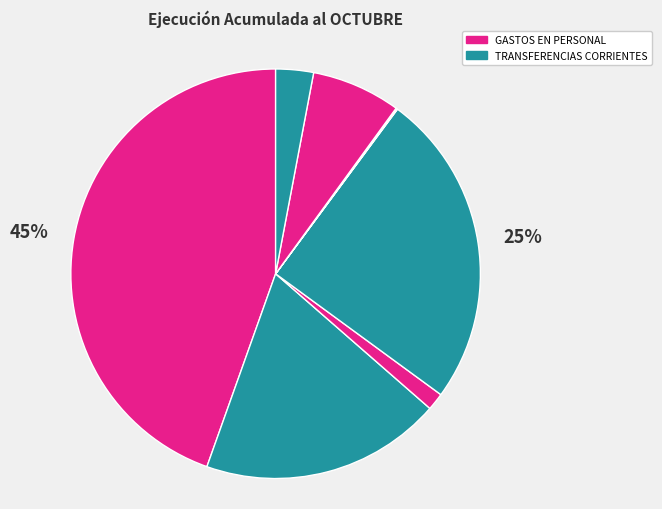

To the nearest percent, what is the average slice percentage?

12%